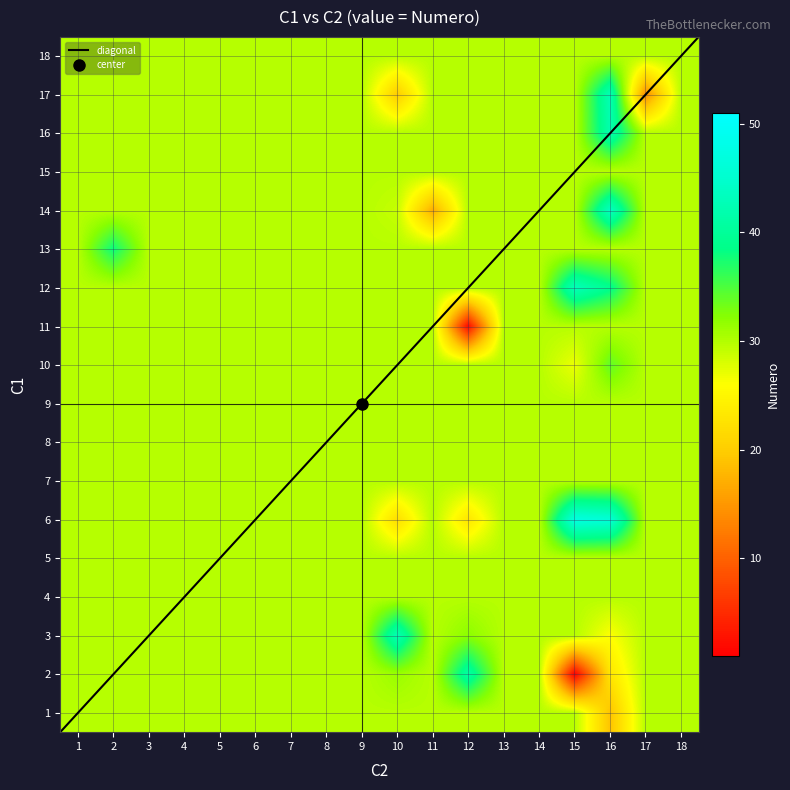

The chart shows a value of 28 at 39. True or false?

False